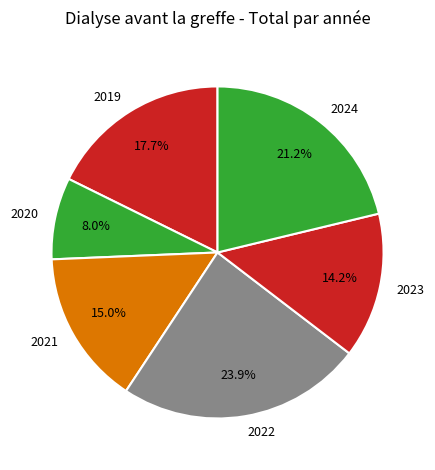

To the nearest percent, what is the average slice percentage?

17%